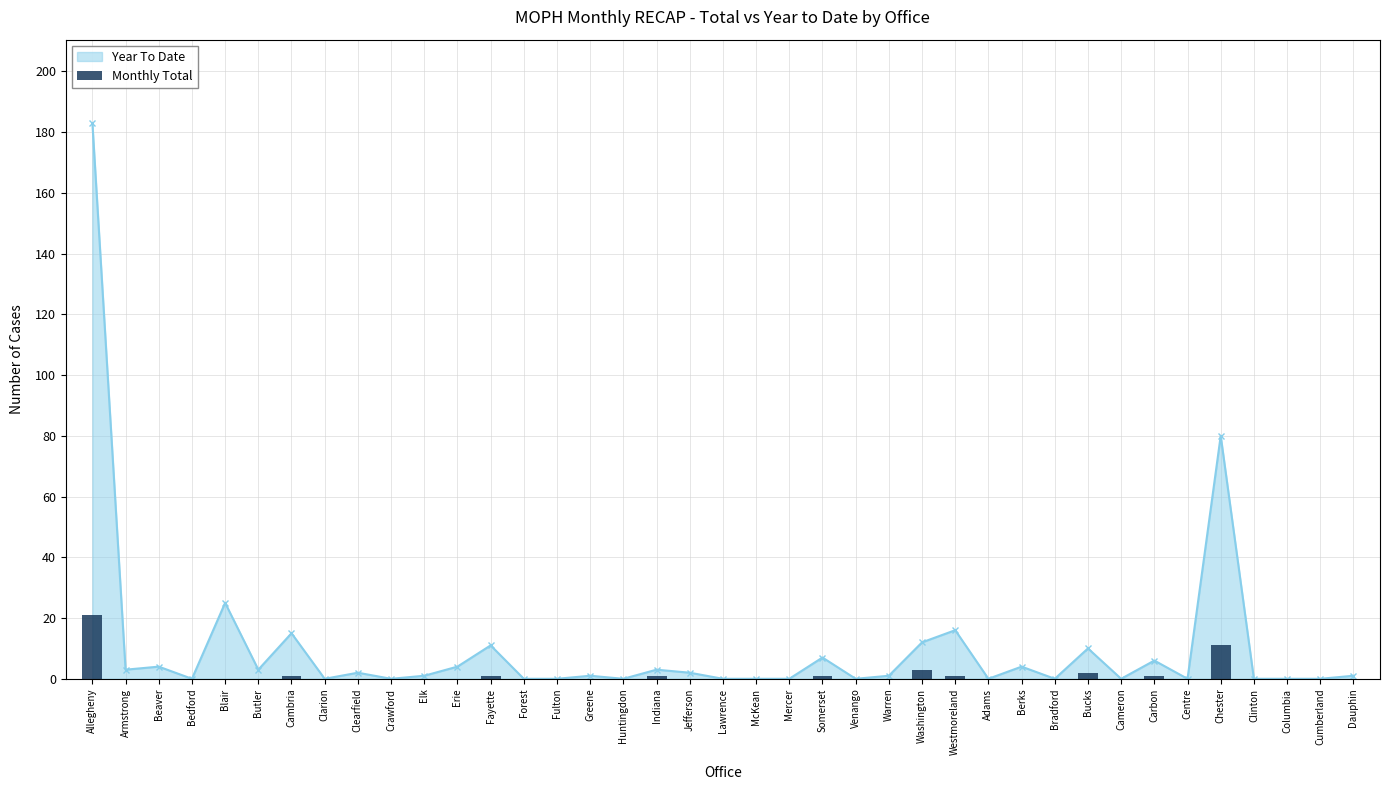

Are the bars grouped side by side (vs. stacked)?

No